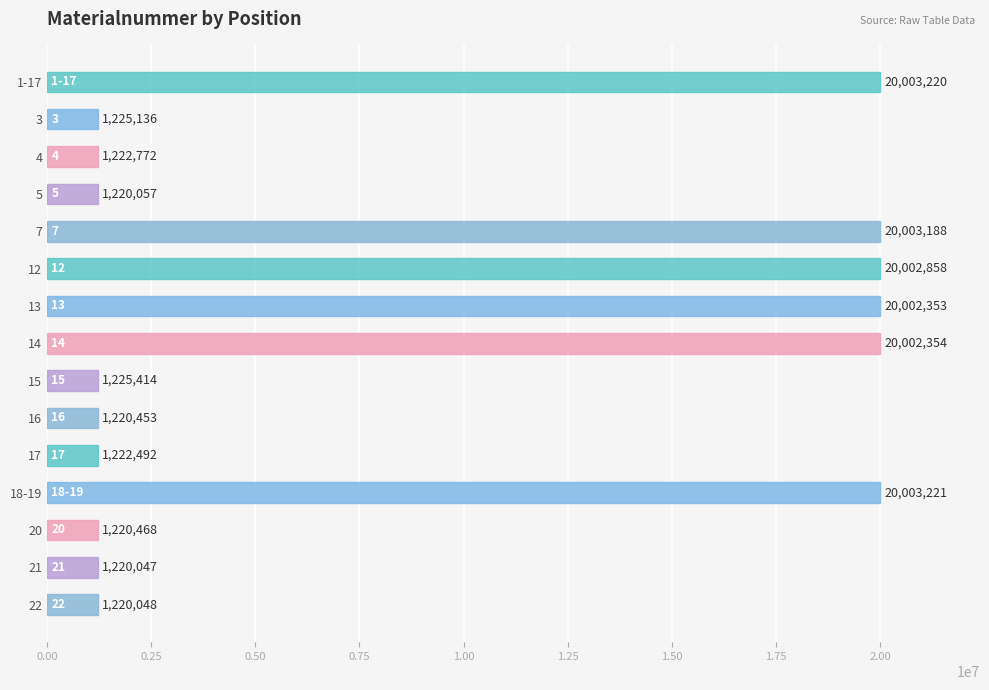

Reading bottom to top, what are all the values shown in this chart?

1220048	1220047	1220468	20003221	1222492	1220453	1225414	20002354	20002353	20002858	20003188	1220057	1222772	1225136	20003220